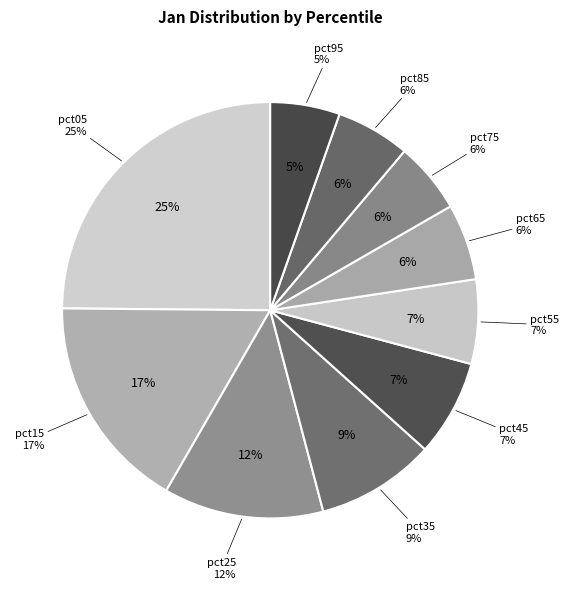

How much of the chart is everything except pct85?

94.3%